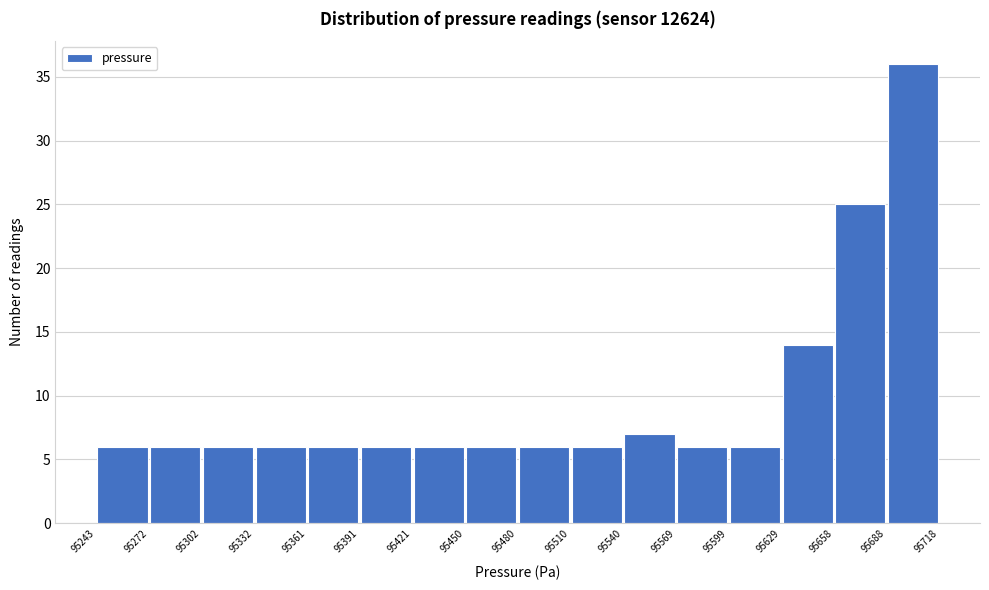

Which range on the x-axis has the tallest bar?

95688 to 95718